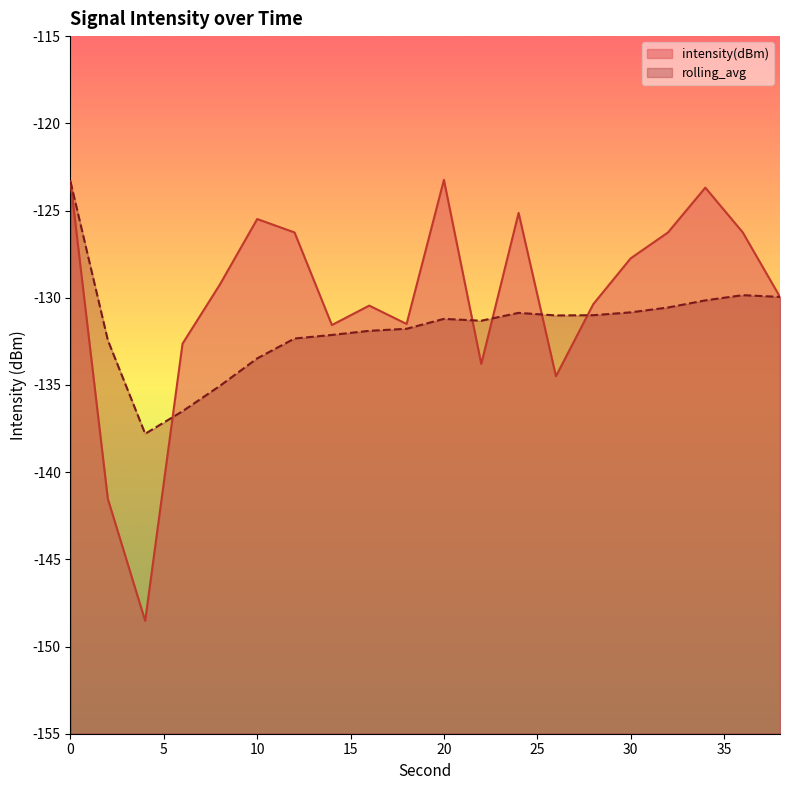

What is the average value of the intensity(dBm) series?

-130.1